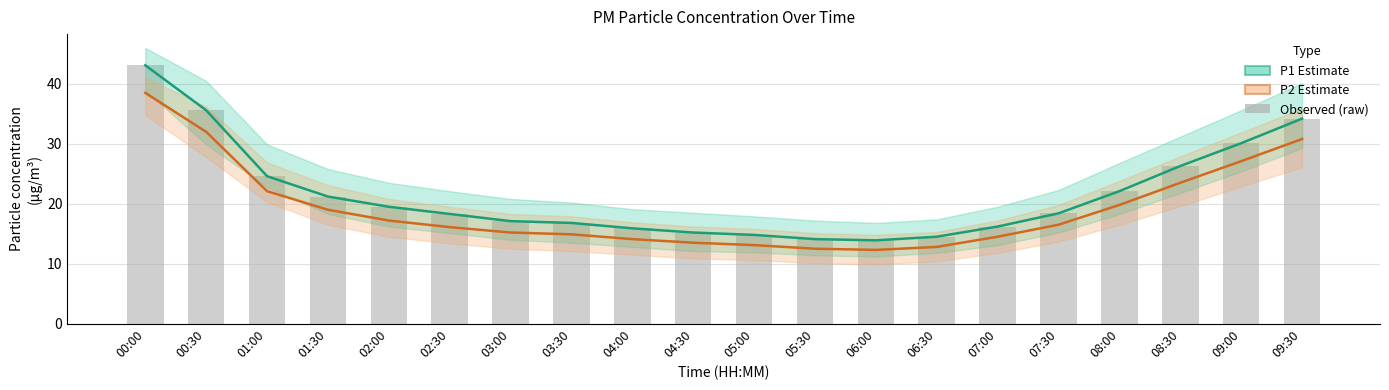

What is the average value of the P1 (PM10) series?

21.6